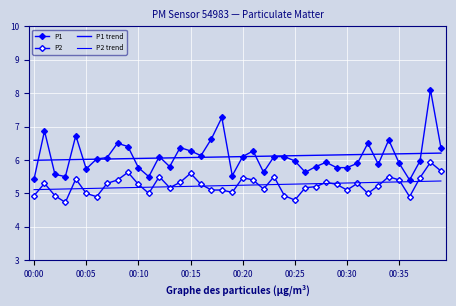

True or false: P2 trend and P1 intersect in this chart.

False